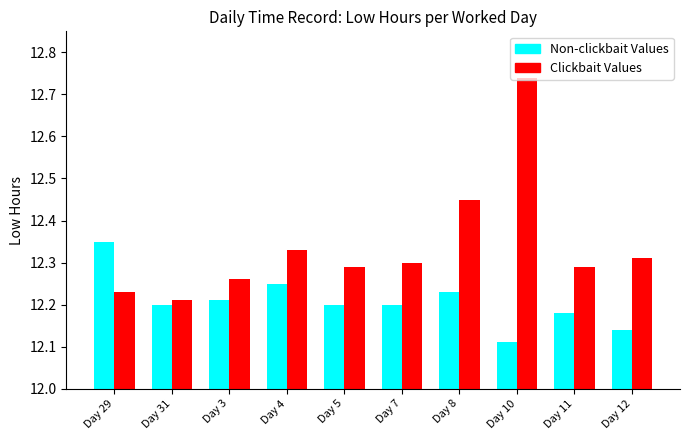

The value of Non-clickbait Values at Day 7 is 12.2. True or false?

True